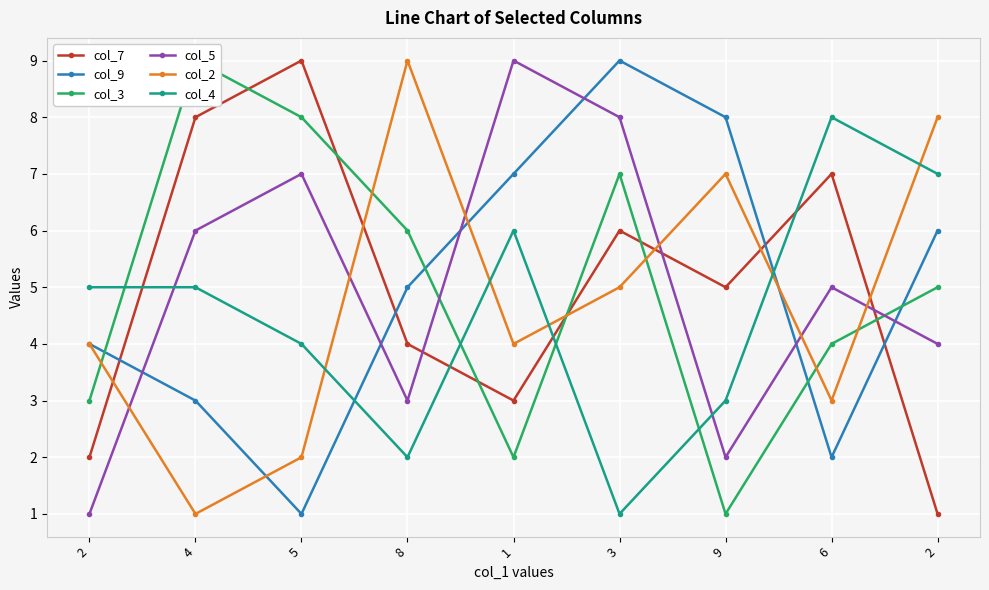

Which category has the lowest value across all series?

2